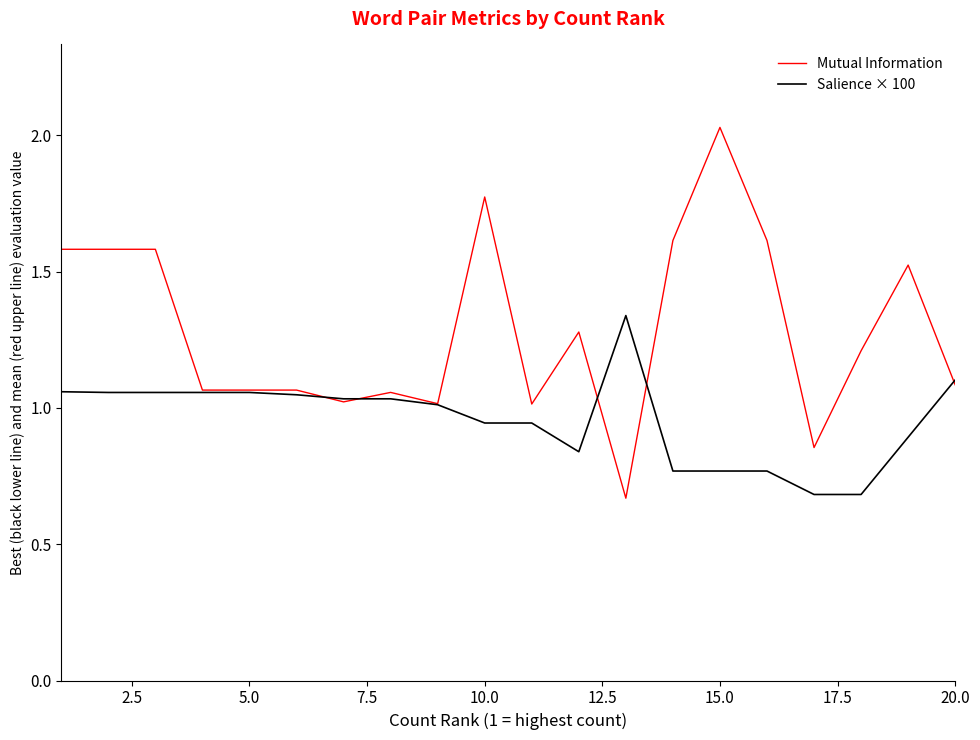

What is the difference between the second highest and minimum values in the Salience × 100 series?

0.4